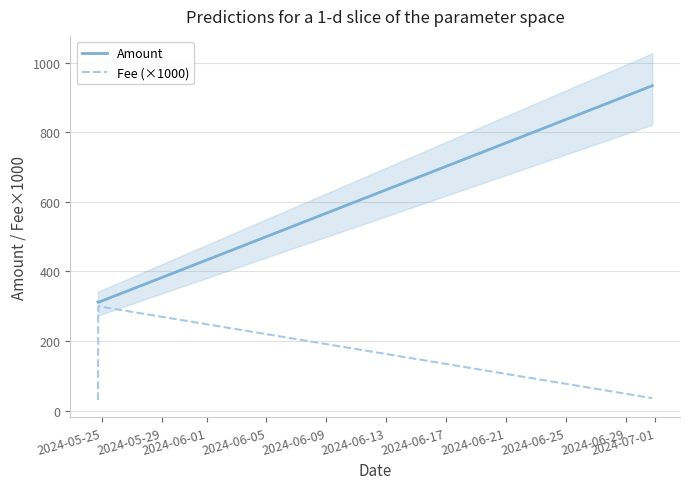

What is the maximum value for Fee (×1000)?

300.0